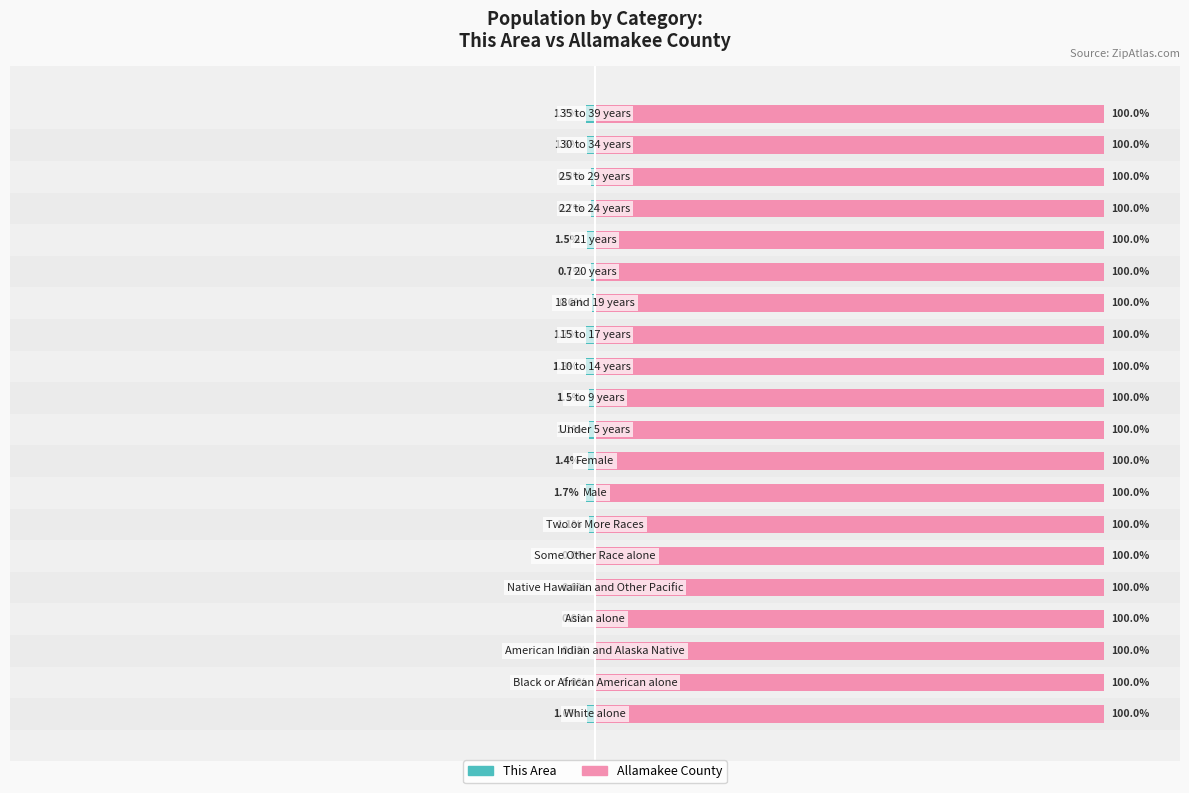

Are the bars horizontal?

Yes